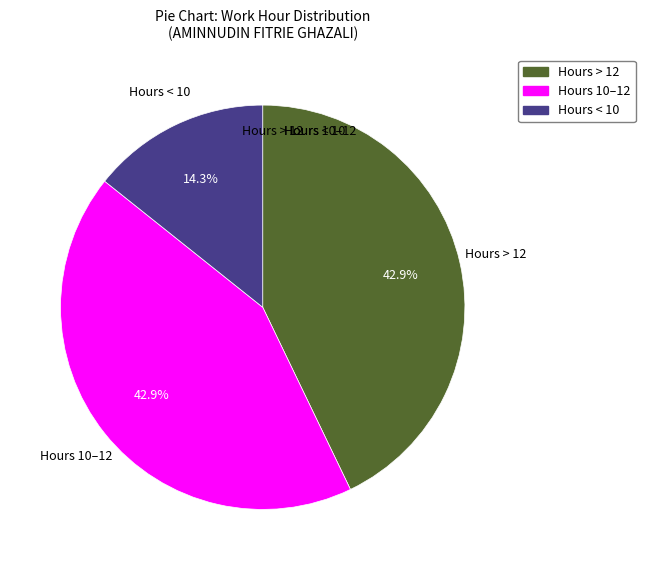

Is there any slice that represents more than half of the pie?

No